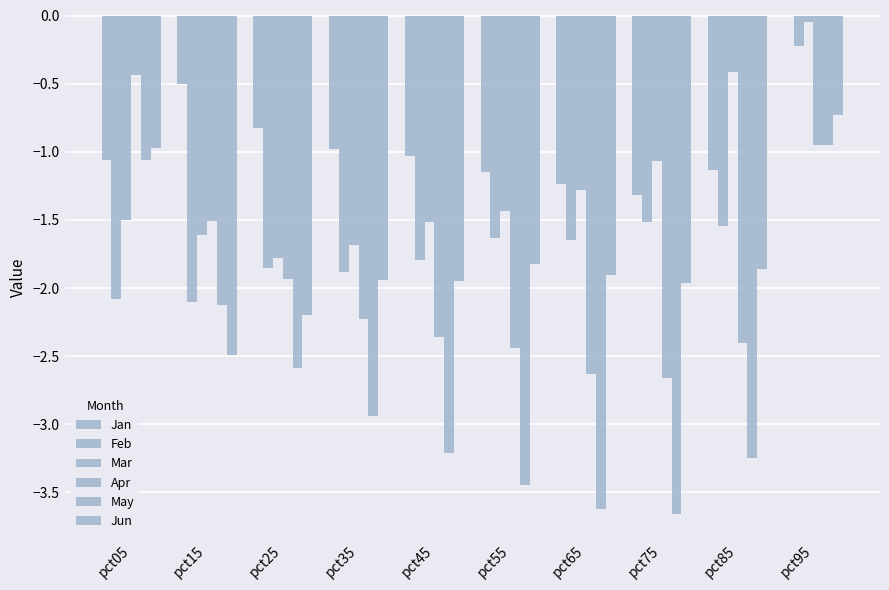

Count the number of categories in the chart.

10